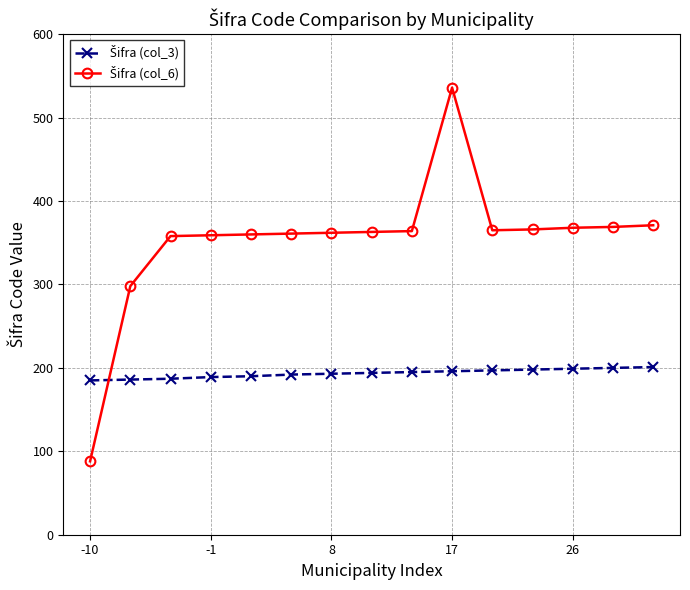

At how many categories does at least one series exceed 207?

14